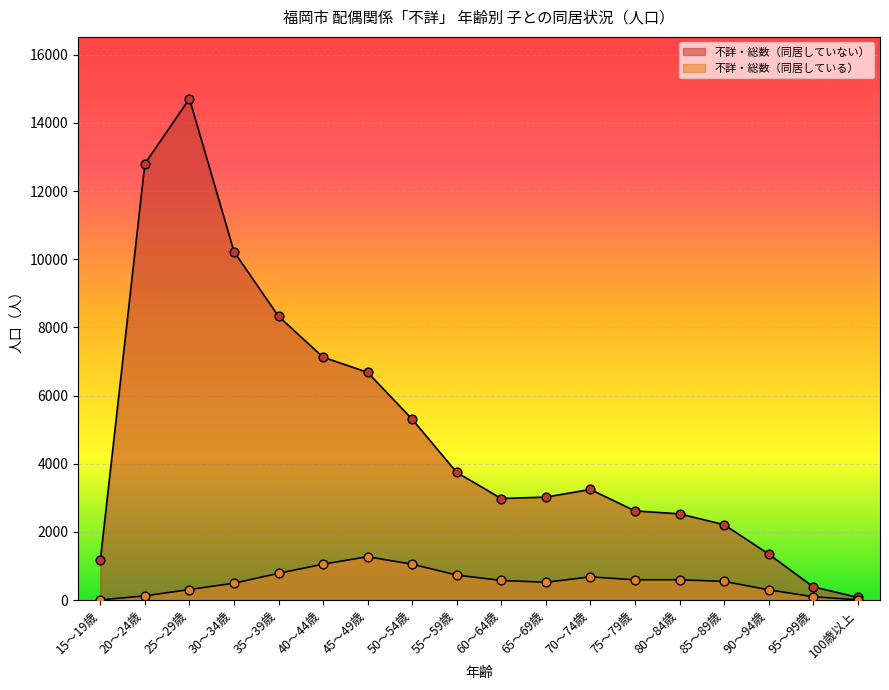

Which series reaches the minimum Y coordinate?

不詳・総数（同居している）